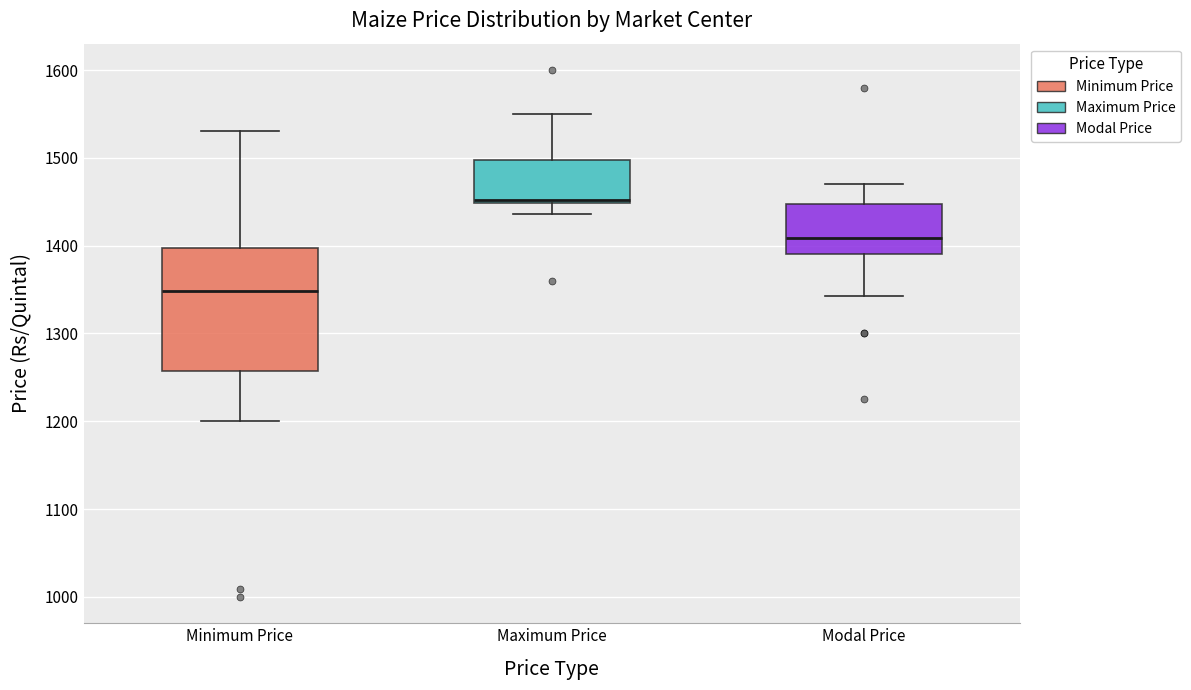

Reading left to right, transcribe this box plot: for each box, give where its median line is, the range the box spans, and where its two whiskers end, as read against the y-axis. The values are not printed on the chart, so give them approximately, as read against the axis.

Minimum Price: median 1350, box 1260 to 1400, whiskers 1200 to 1530
Maximum Price: median 1450 (drawn on the box's lower edge), box 1450 to 1500, whiskers 1440 to 1550
Modal Price: median 1410, box 1390 to 1450, whiskers 1340 to 1470